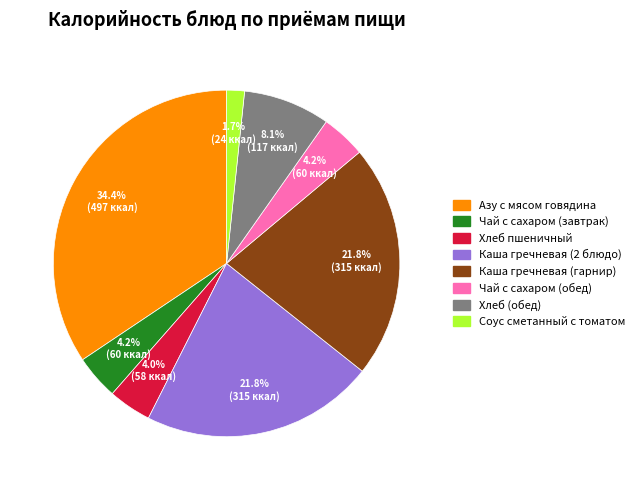

Between Хлеб (обед) and Каша гречневая (2 блюдо), which is larger?

Каша гречневая (2 блюдо)